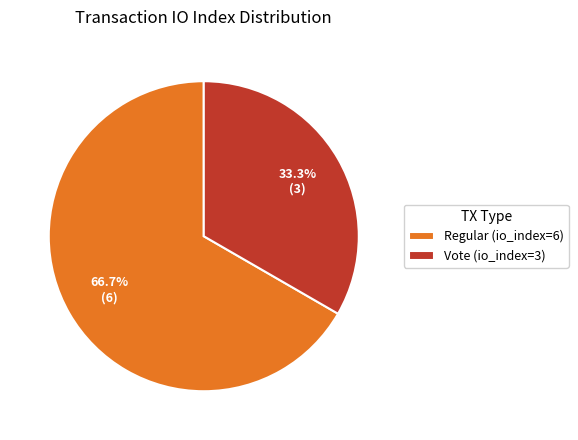

Which category has the biggest portion of the pie?

Regular (io_index=6)